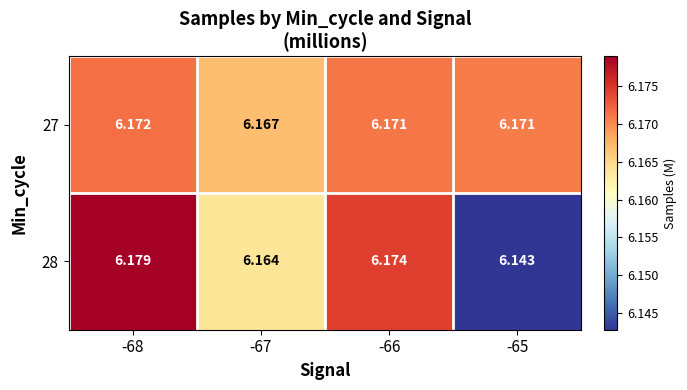

Is the value of 27 at -68 greater than the value of 28 at -65?

Yes